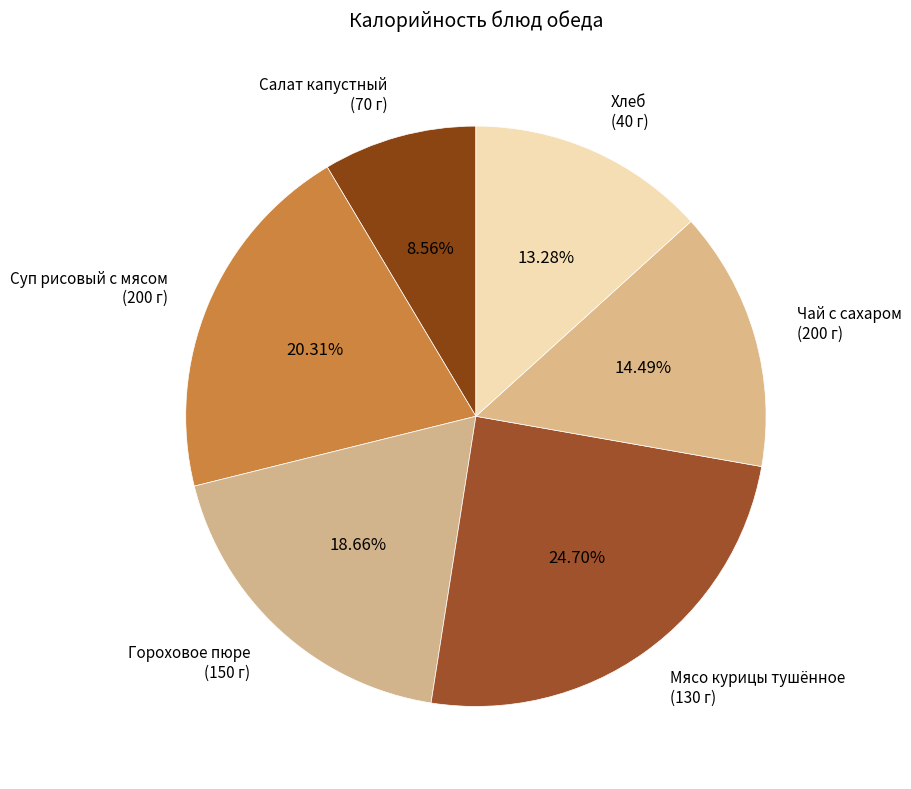

Rank the categories by value from highest to lowest.

Мясо курицы тушённое (130 г), Суп рисовый с мясом (200 г), Гороховое пюре (150 г), Чай с сахаром (200 г), Хлеб (40 г), Салат капустный (70 г)